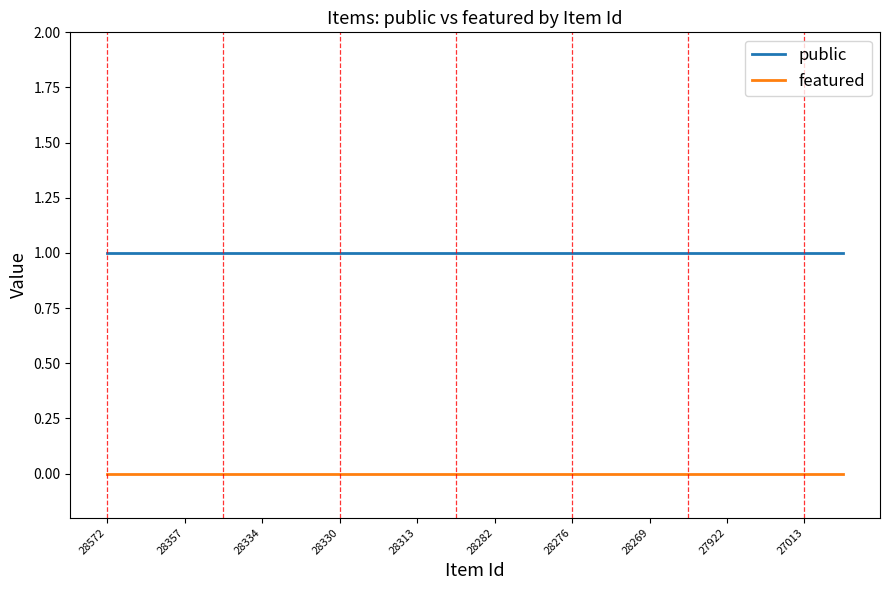

Rank the series by their average value, from highest to lowest.

public, featured